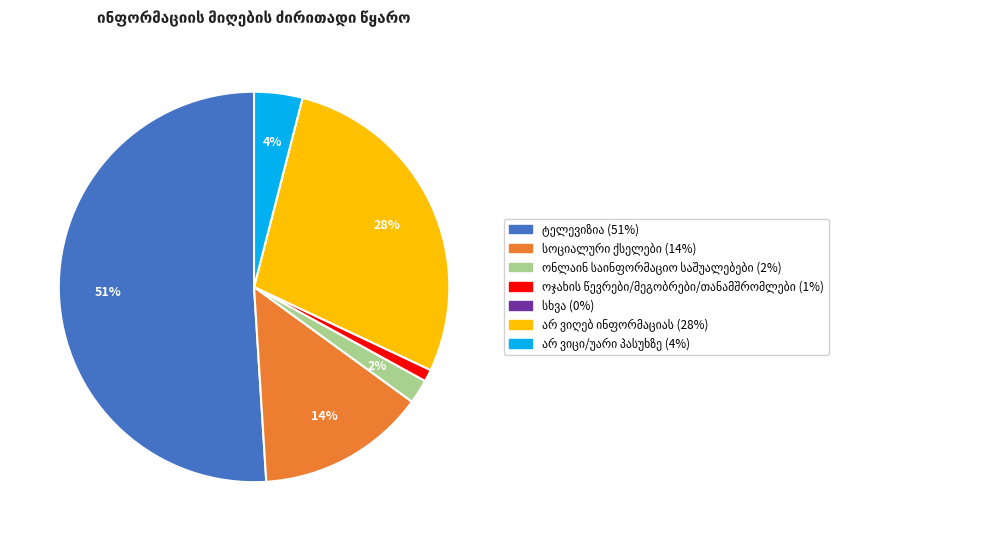

To the nearest percent, what is the difference between the largest and smallest slice percentages?

50%